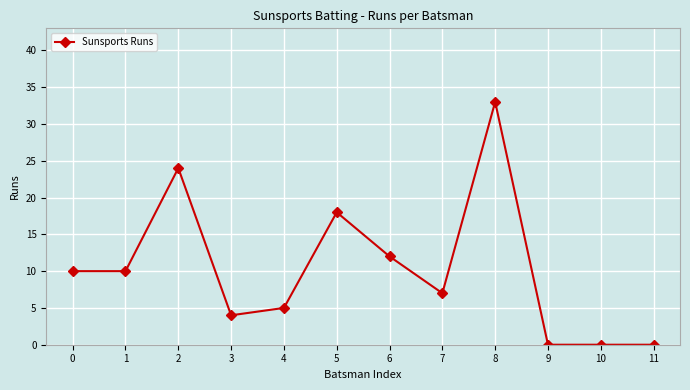

What is the change in value from 1 to 8?

+23